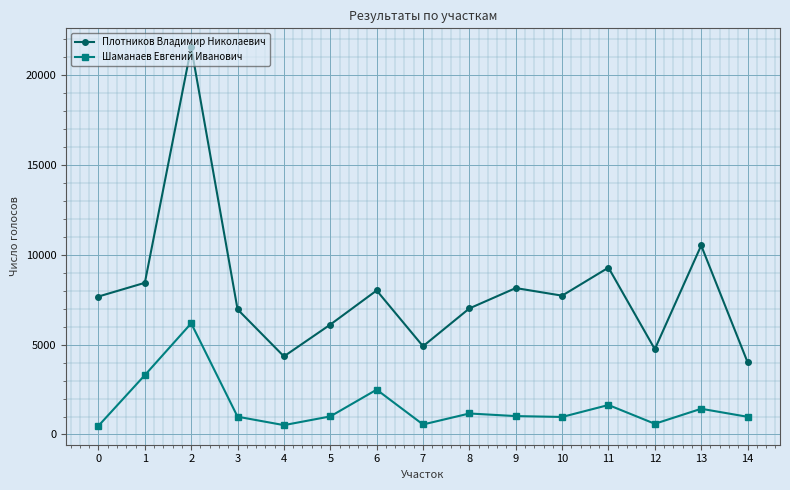

At which label is Плотников Владимир Николаевич closest to 12786?

13